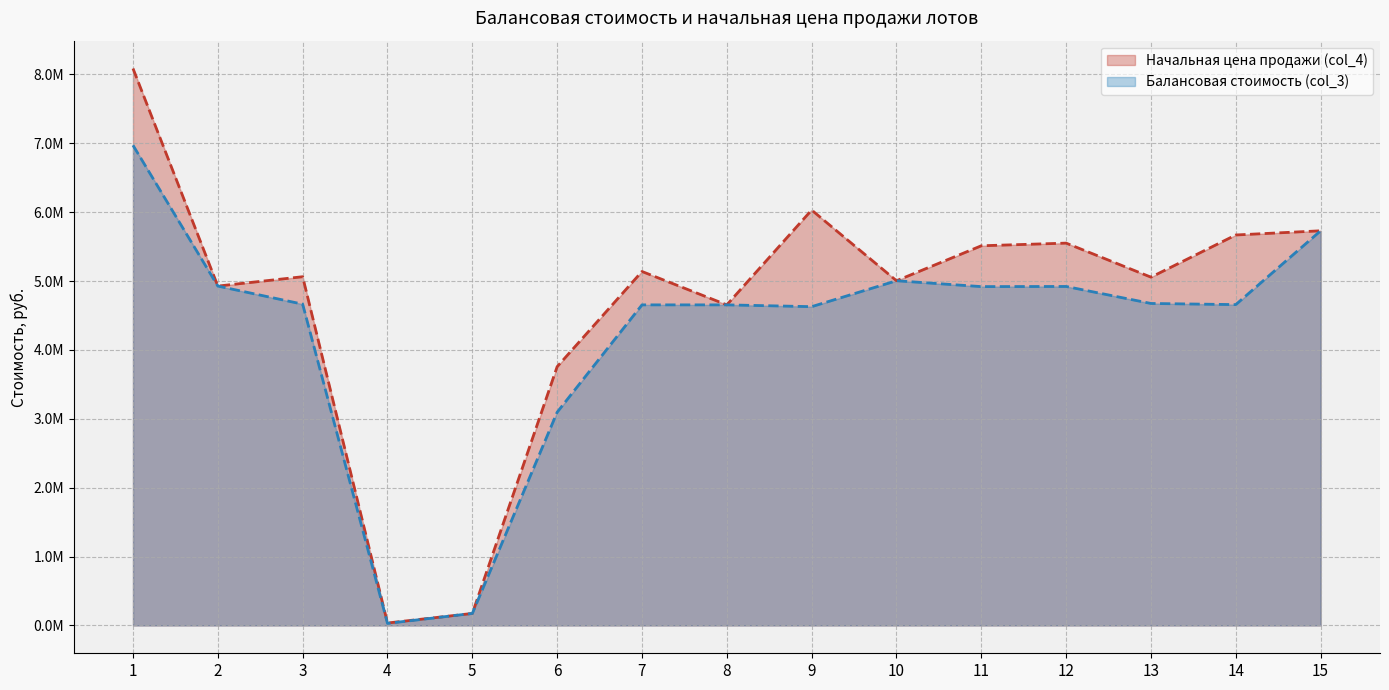

What value does the Балансовая стоимость (col_3) series have at 15?

5729315.1